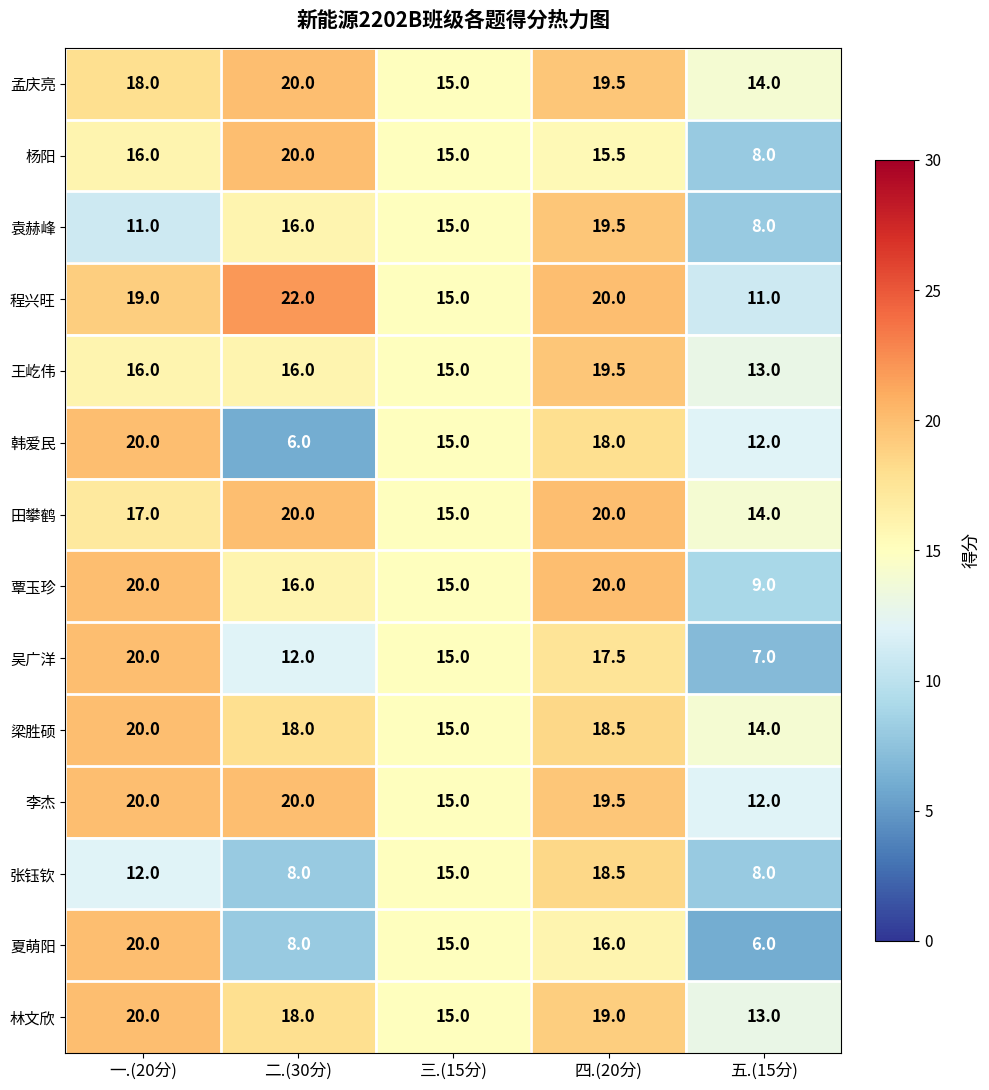

At which label does 夏萌阳 first exceed 15?

一.(20分)